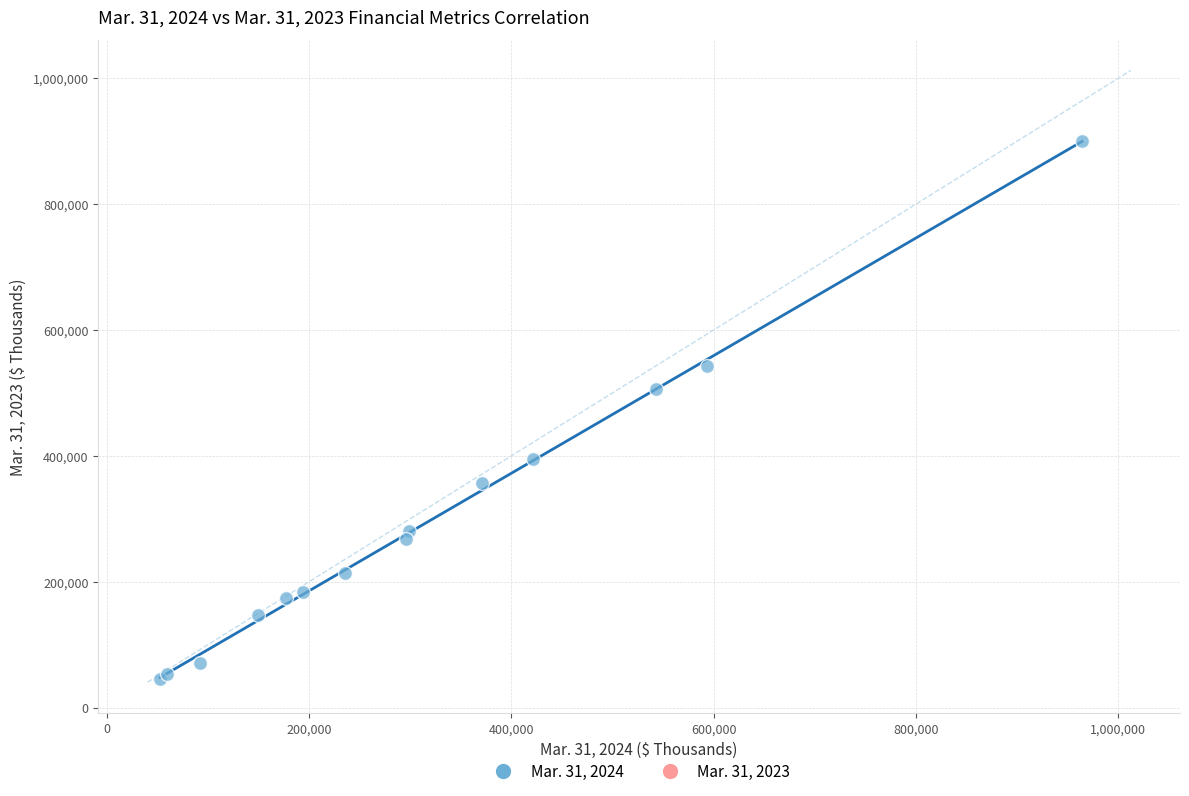

What Y value in the scatter plot is closest to 472431?

505942